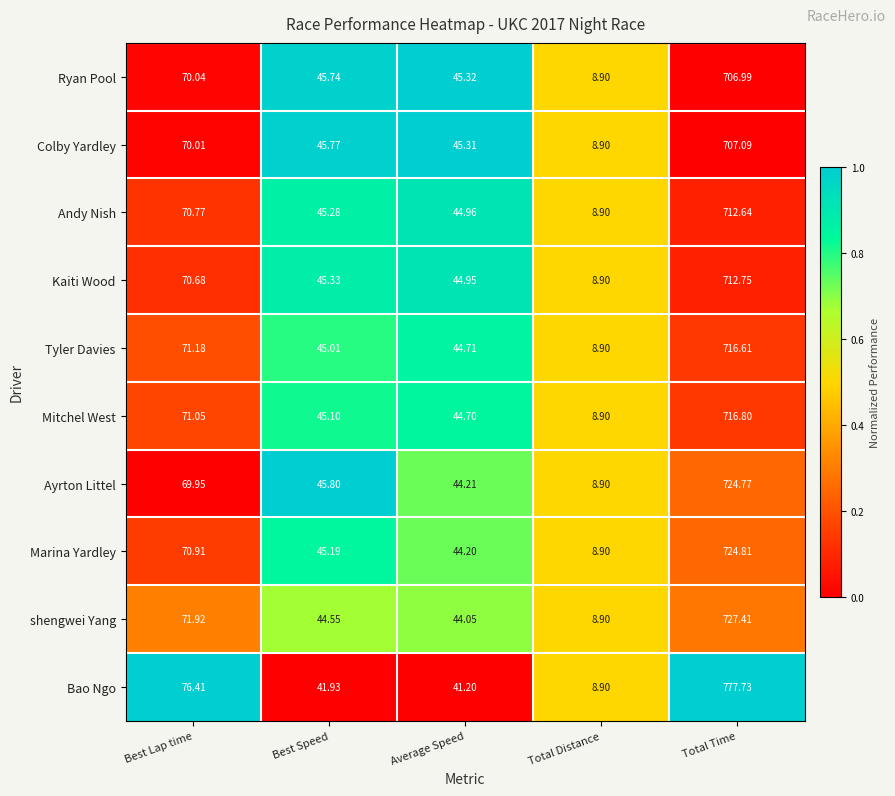

List the labels in order of Ryan Pool value, largest first.

Total Time, Best Lap time, Best Speed, Average Speed, Total Distance